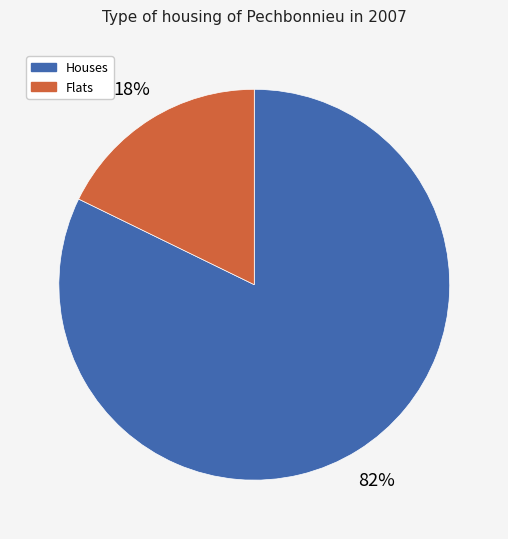

To the nearest percent, what is the average slice percentage?

50%